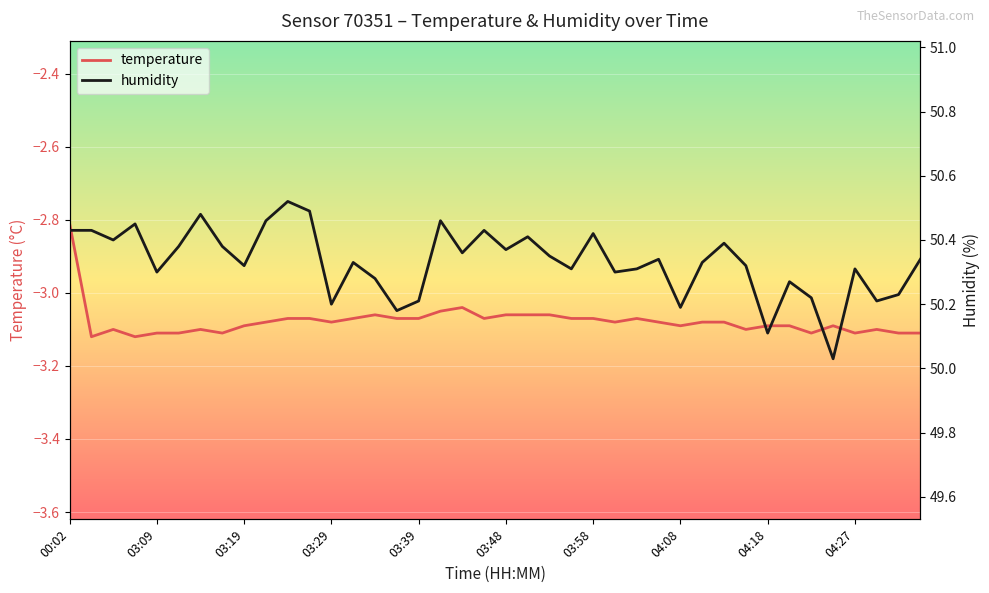

What are all the series names shown in the legend?

temperature, humidity